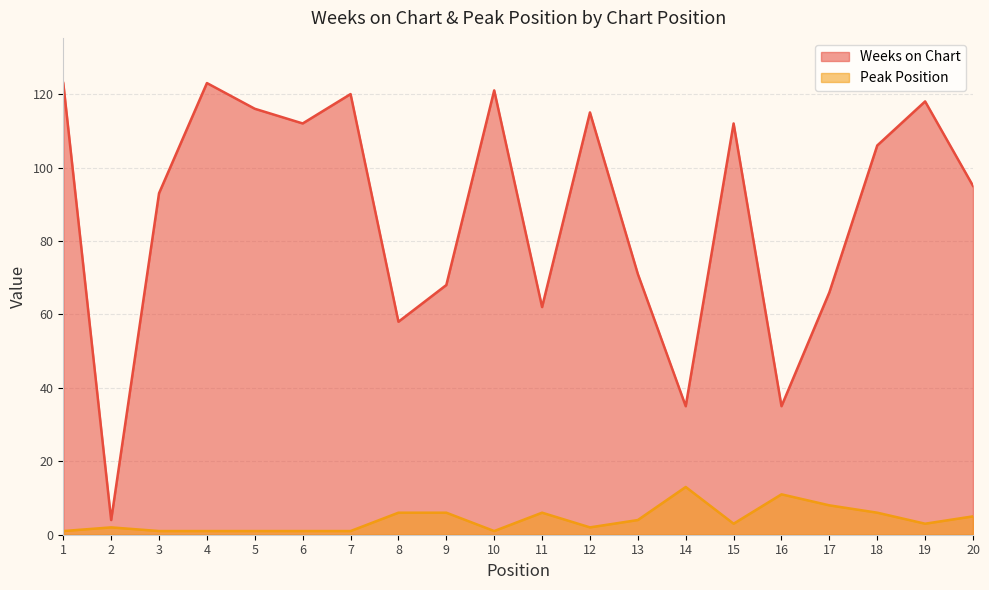

Which series has the largest range (max minus min)?

Weeks on Chart